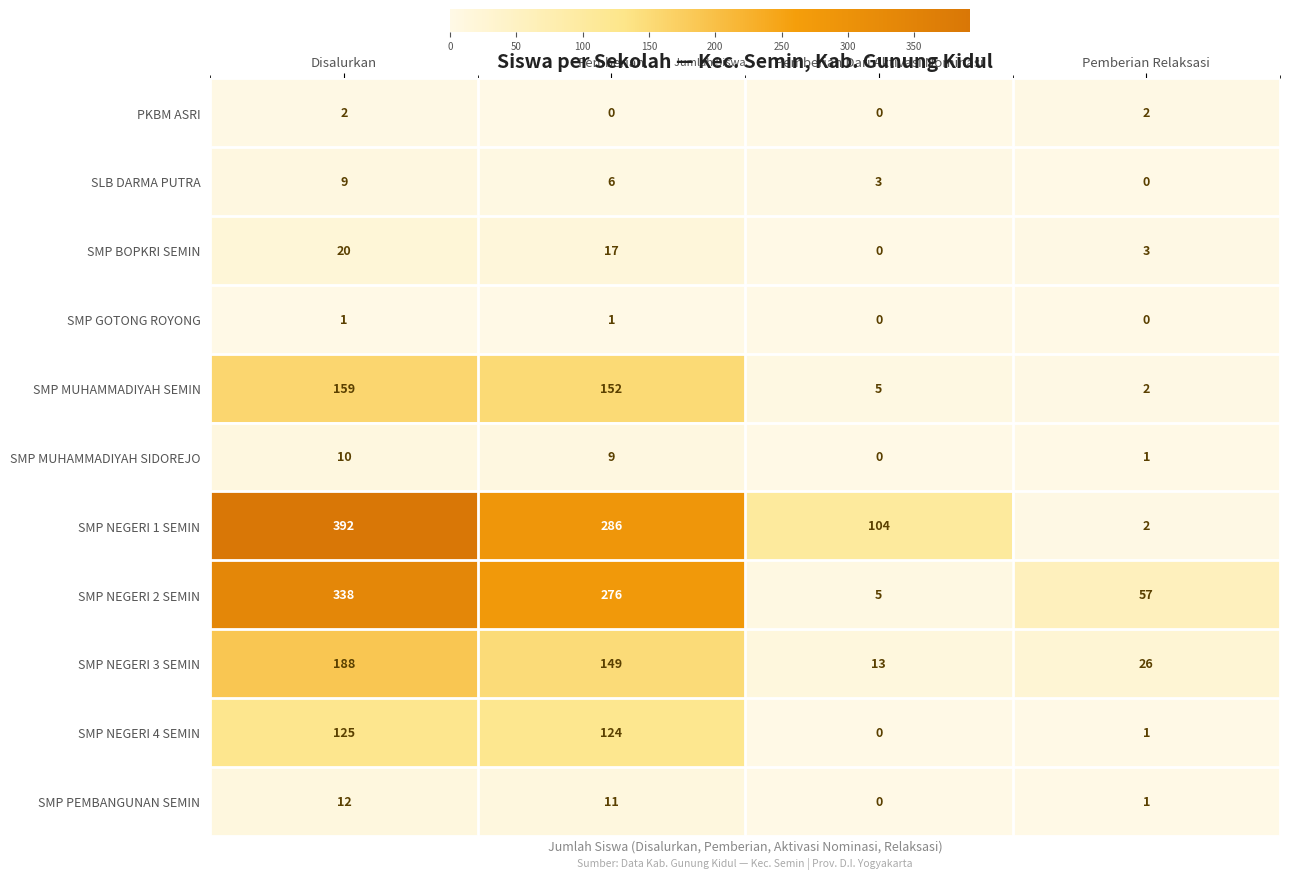

What is the difference between the highest and lowest values at Pemberian Dari Aktivasi Nominasi?

104